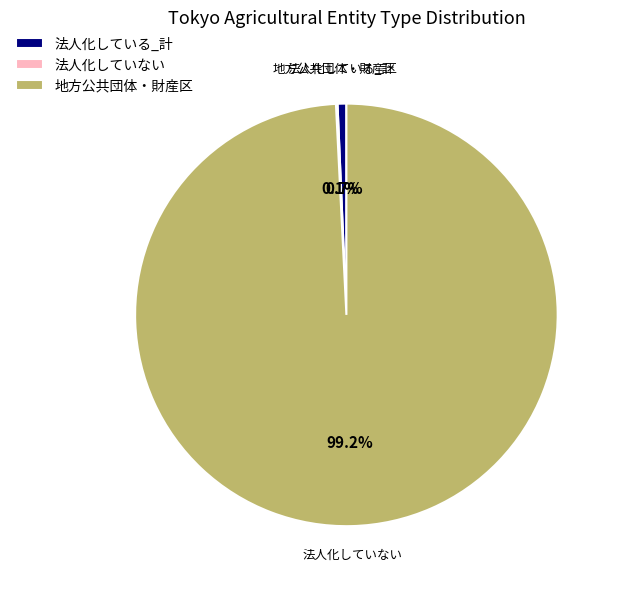

What is the largest slice in the pie chart?

地方公共団体・財産区